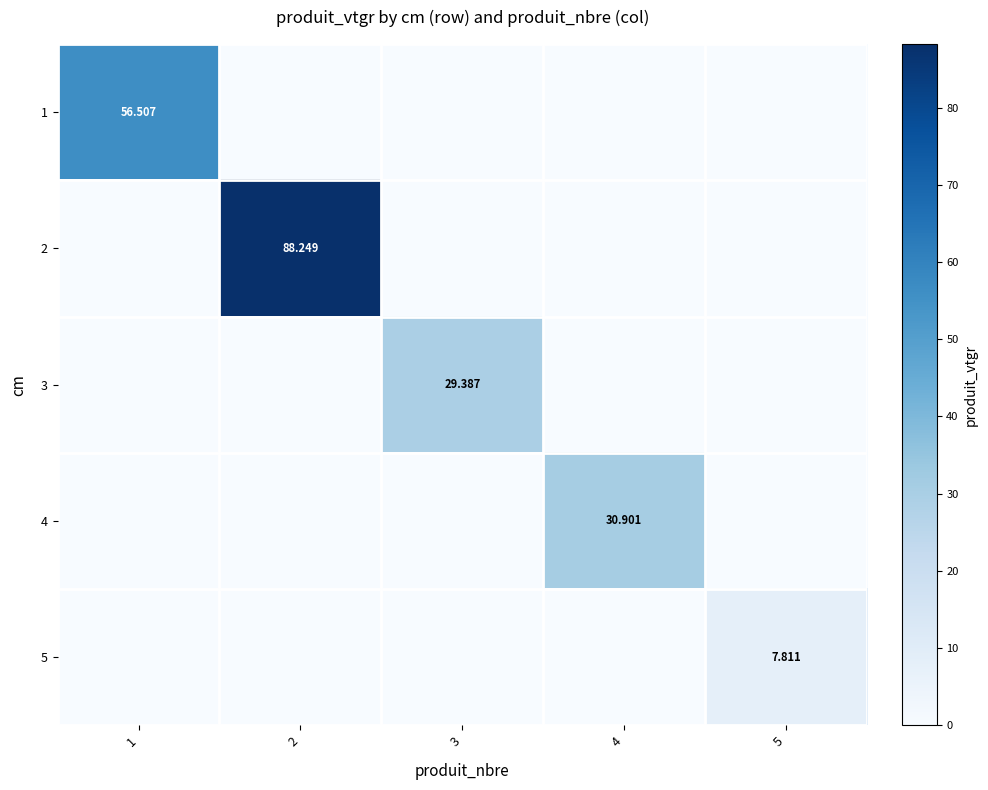

Which has a higher value, 5 or 1?

1